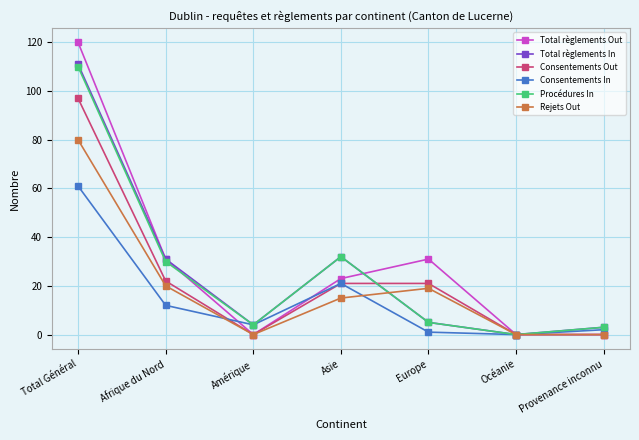

The value of Rejets Out at Afrique du Nord is 20. True or false?

True